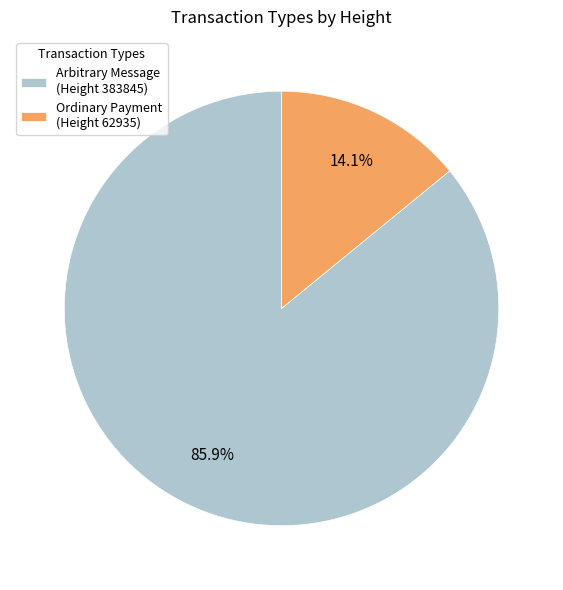

Which slice is the largest?

Arbitrary Message (Height 383845)